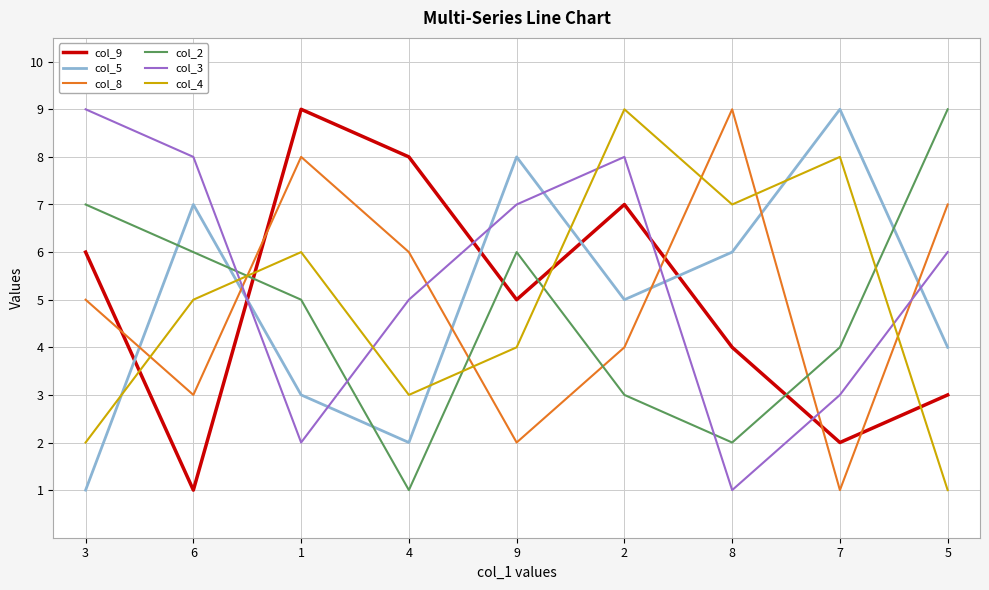

The value of col_3 at 5 is 6. True or false?

True